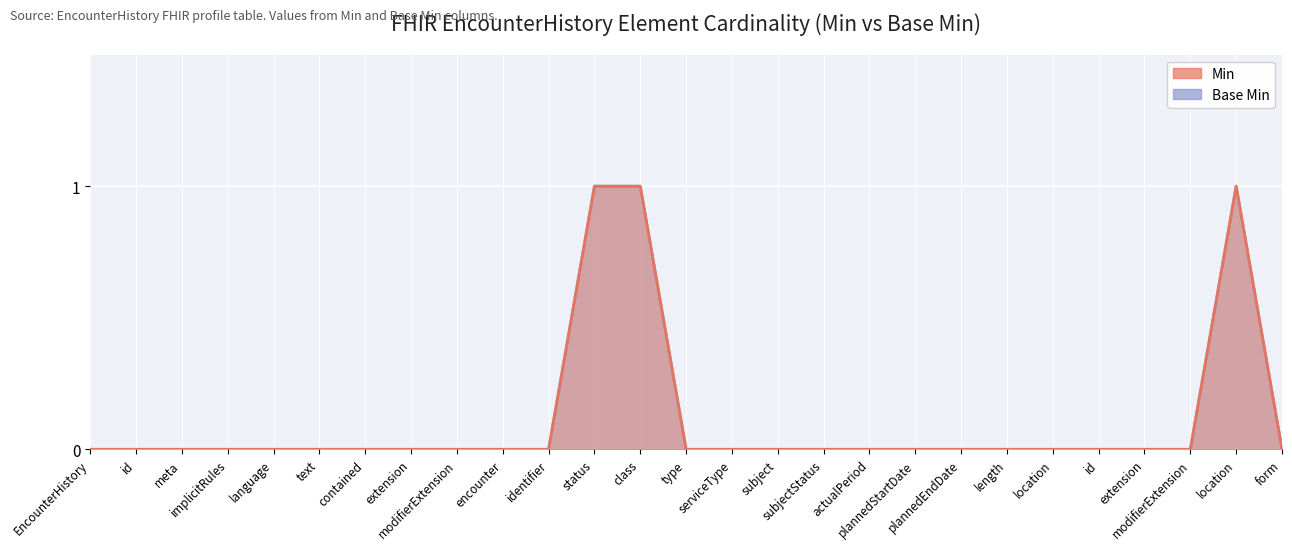

Rank the categories by Base Min value from highest to lowest.

status, class, location, EncounterHistory, id, meta, implicitRules, language, text, contained, extension, modifierExtension, encounter, identifier, type, serviceType, subject, subjectStatus, actualPeriod, plannedStartDate, plannedEndDate, length, location, id, extension, modifierExtension, form